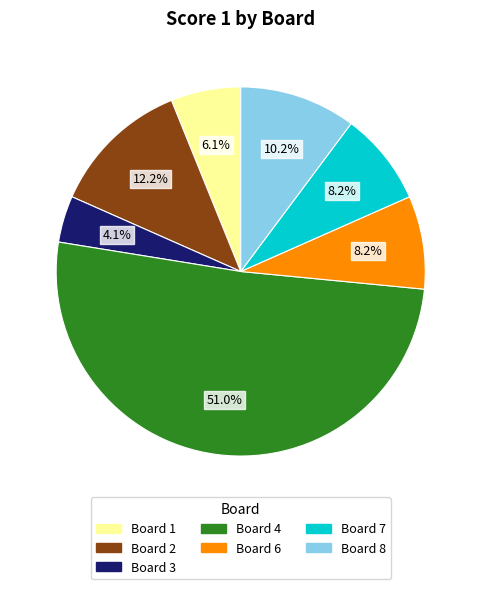

Is there any slice that represents more than half of the pie?

Yes